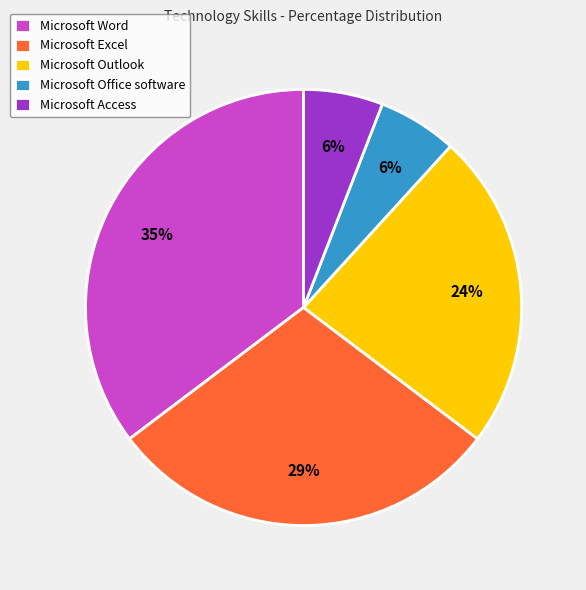

To the nearest percent, what is the difference between the largest and smallest slice percentages?

29%